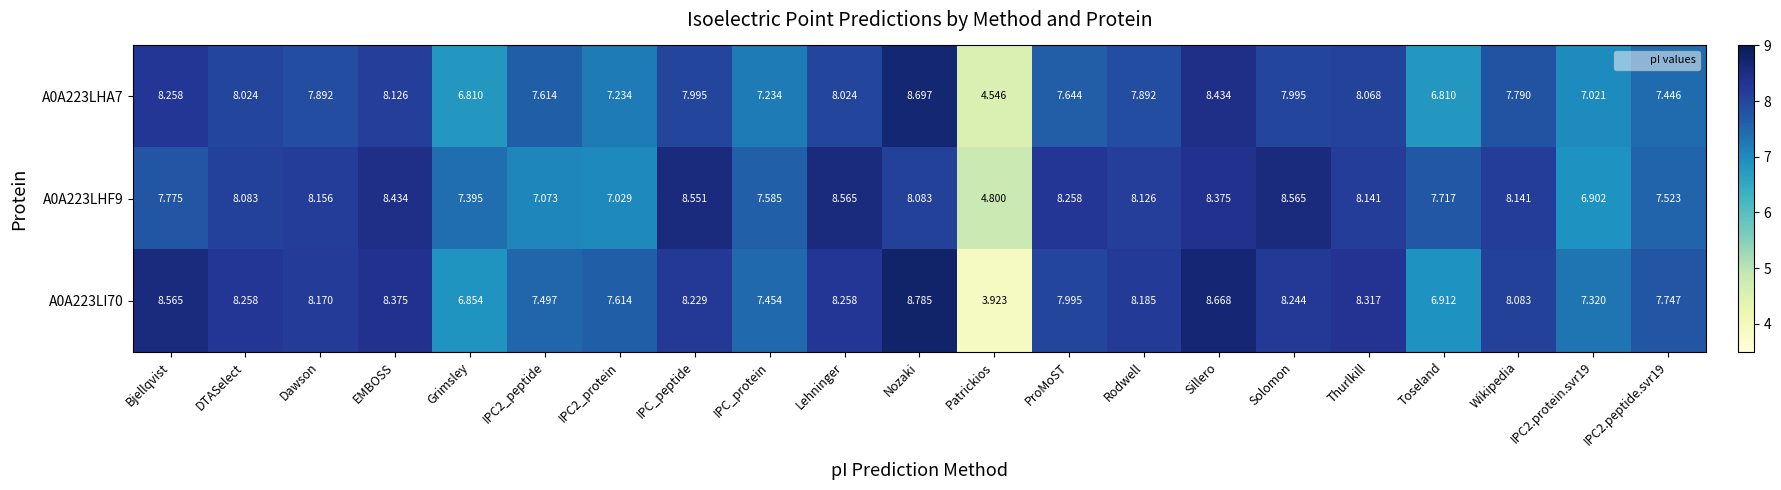

At which category is the sum across all series the highest?

Nozaki